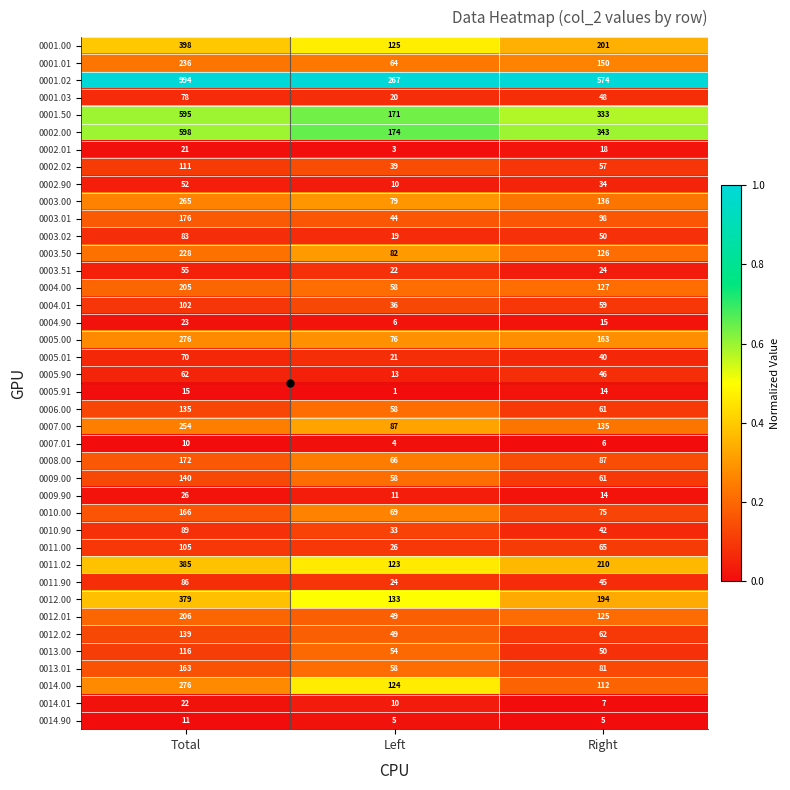

What is the difference between the highest and lowest values at Left?

266